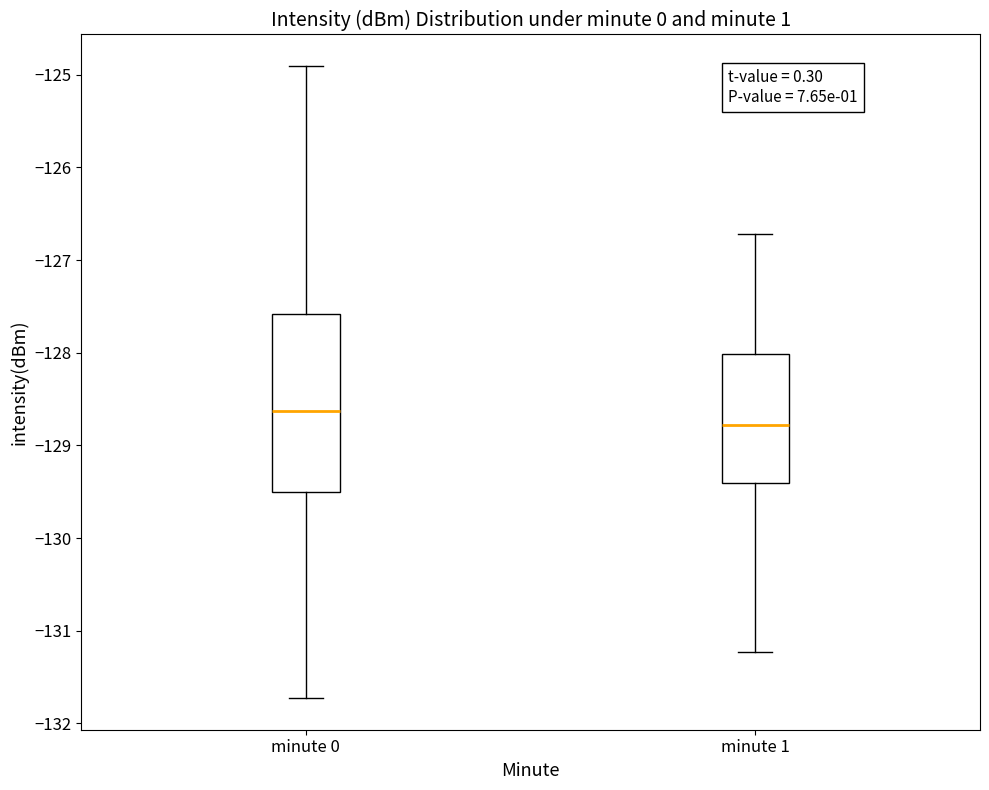

Which box has the highest median line?

minute 0